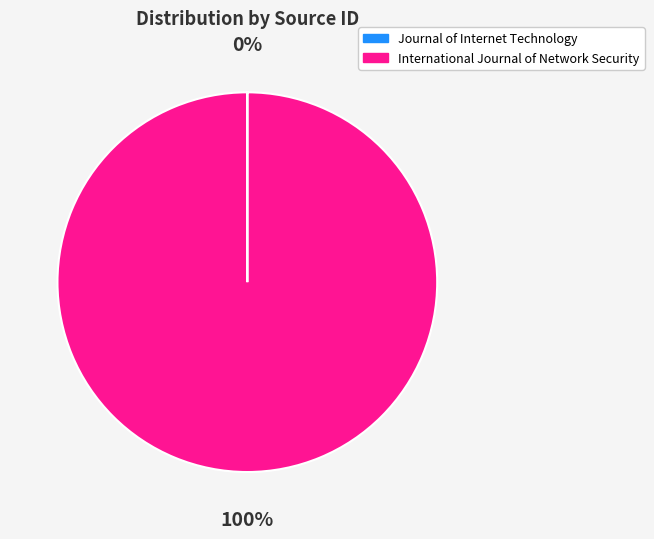

To the nearest percent, what is the difference between the largest and smallest slice percentages?

100%